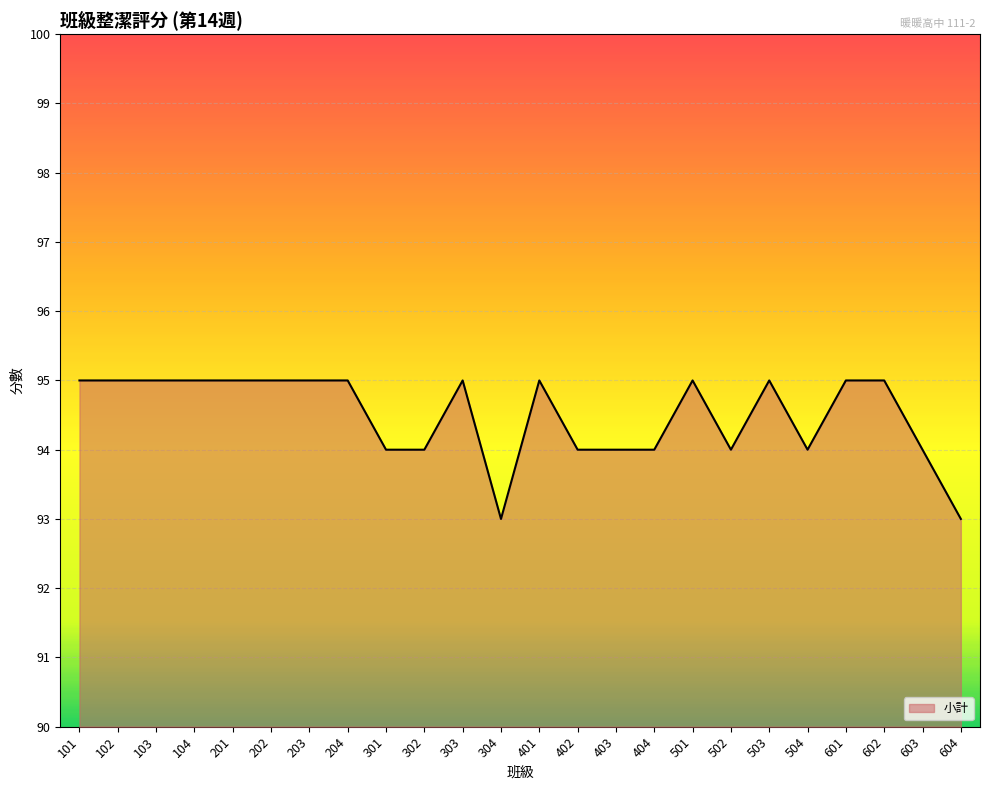

What is the approximate value at 201?

95